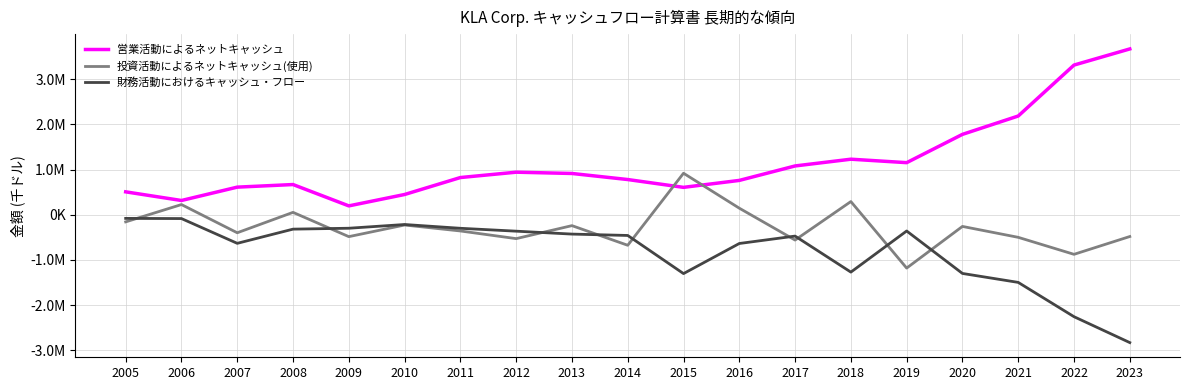

Count the number of data series in this chart.

3